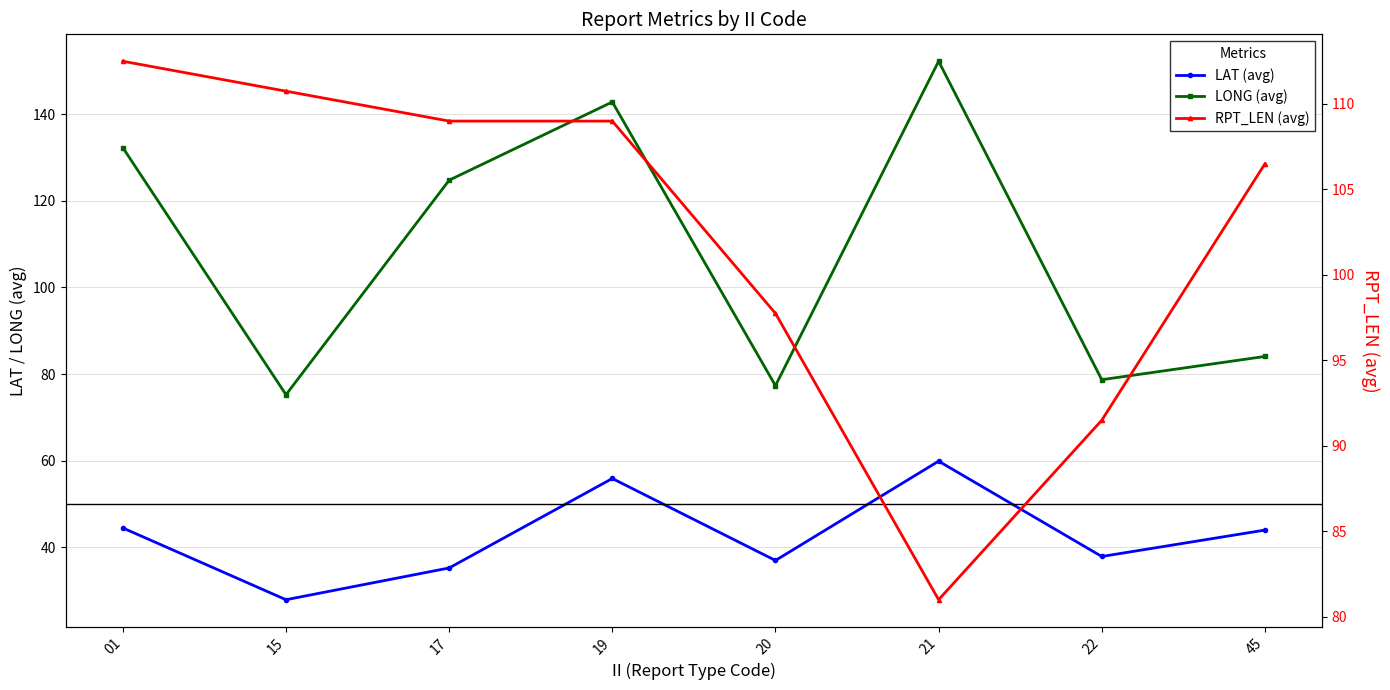

What is the difference between the maximum and second lowest values in the RPT_LEN (avg) series?

21.0